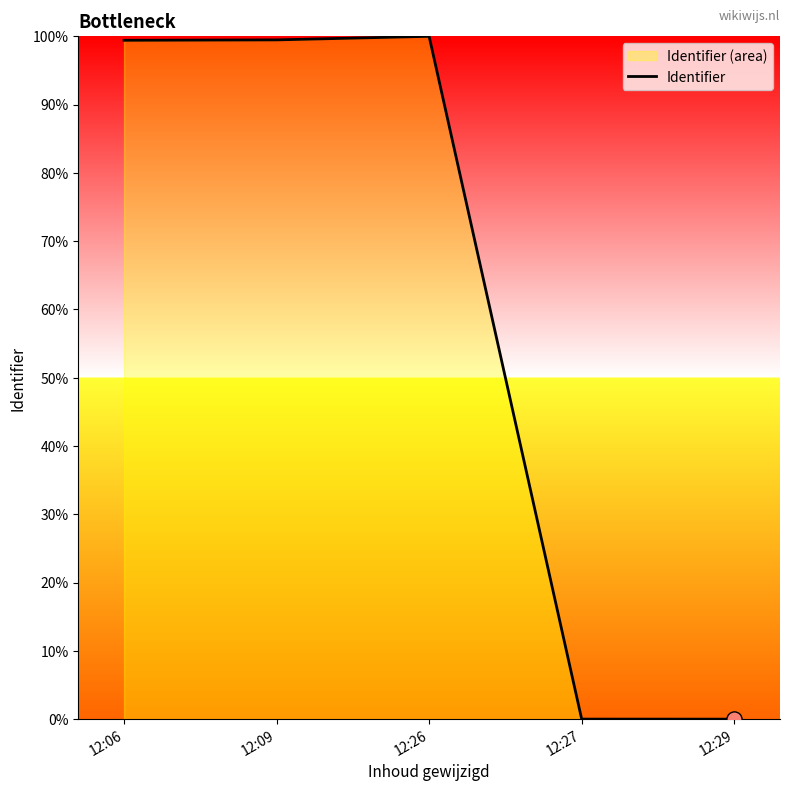

What is the ratio of the value at 12:06 to the value at 12:09?

1.0